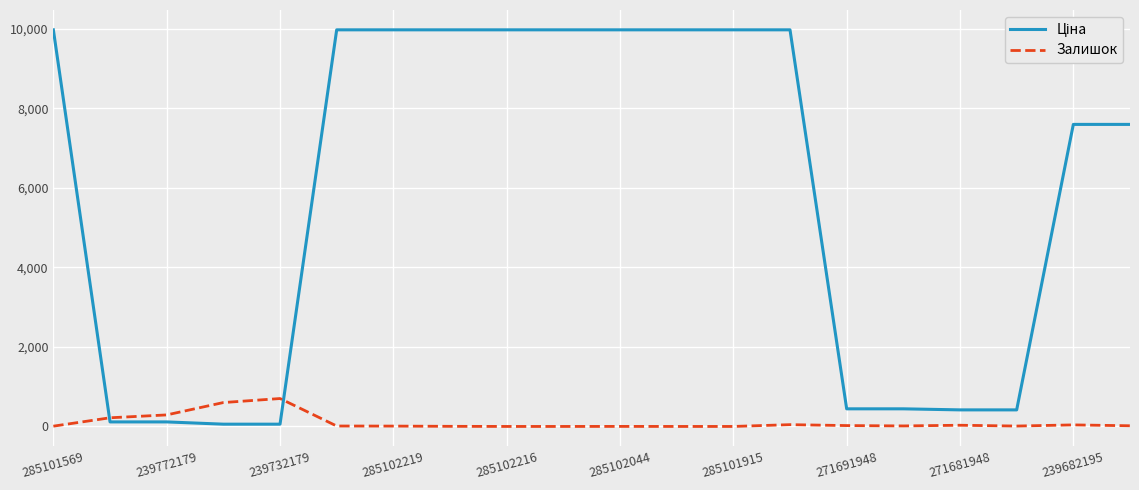

What is the maximum value shown in the chart?

9975.0